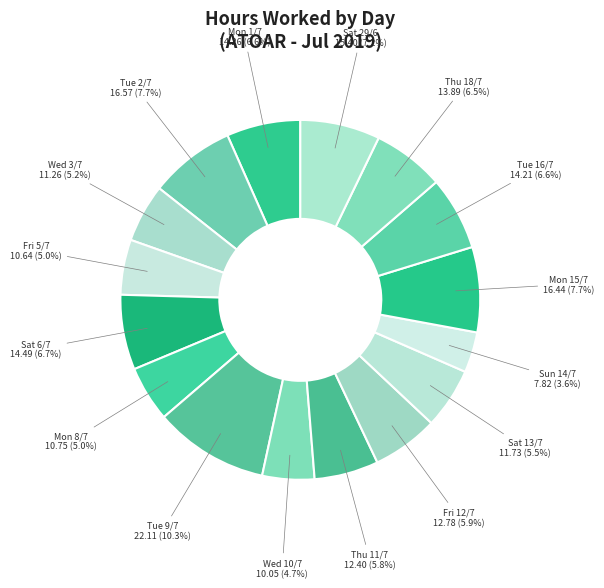

Count the number of slices in the pie.

16